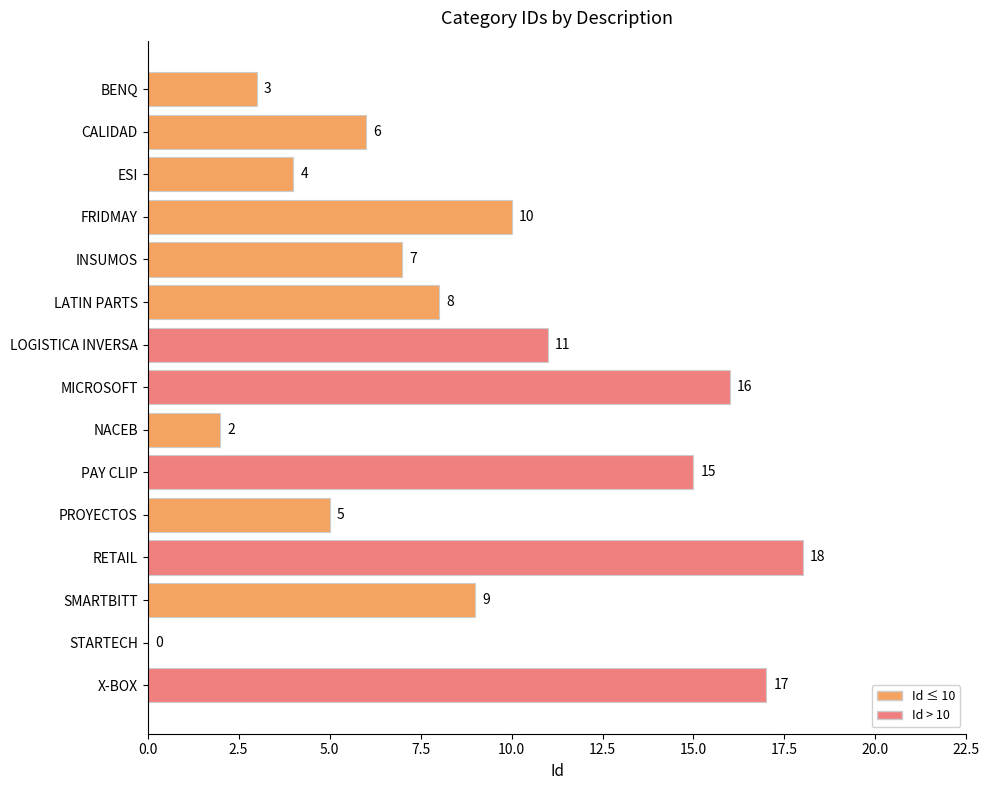

What is the sum of the values at RETAIL and SMARTBITT?

27